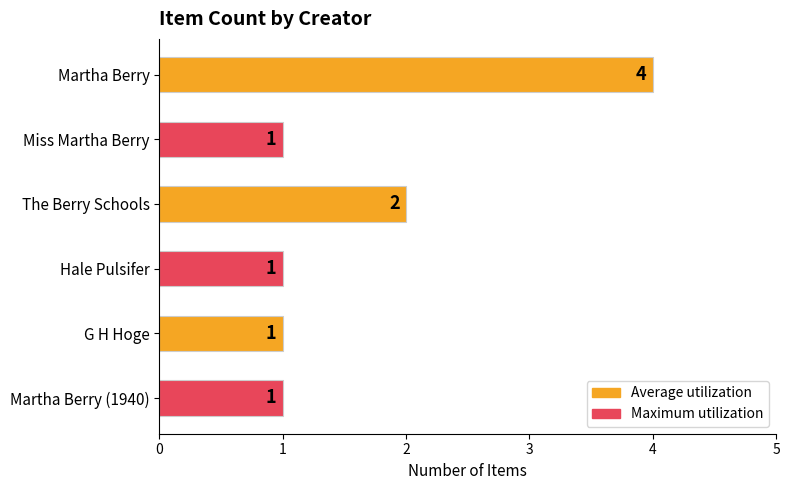

How many bars are there in total?

6